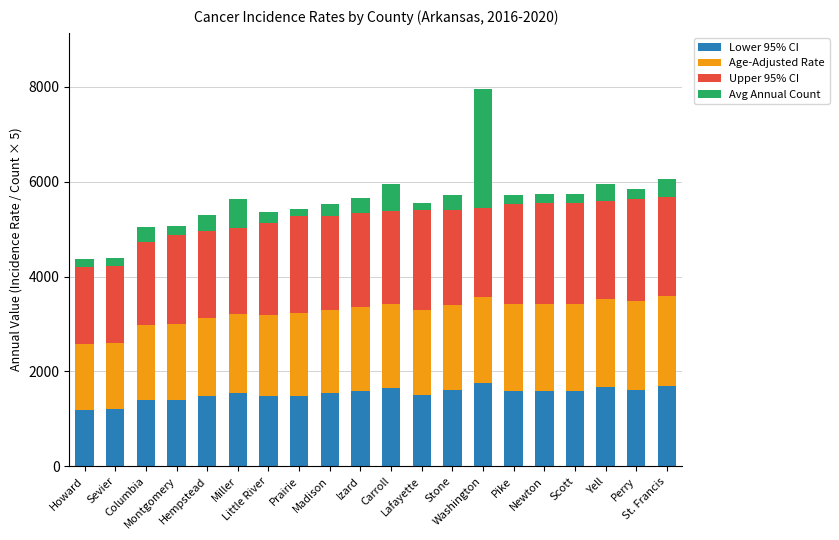

What is the minimum value for Lower 95% CI?

1186.9